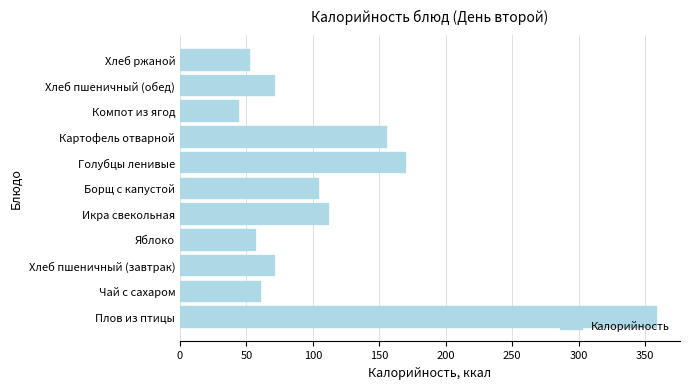

What is the greatest value displayed?

358.4